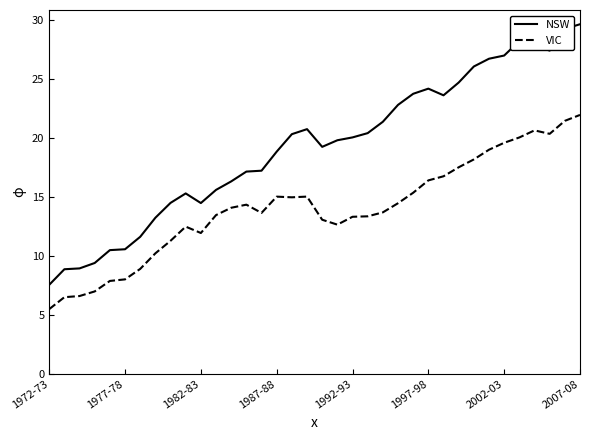

List the series in order of their peak value, highest first.

NSW, VIC